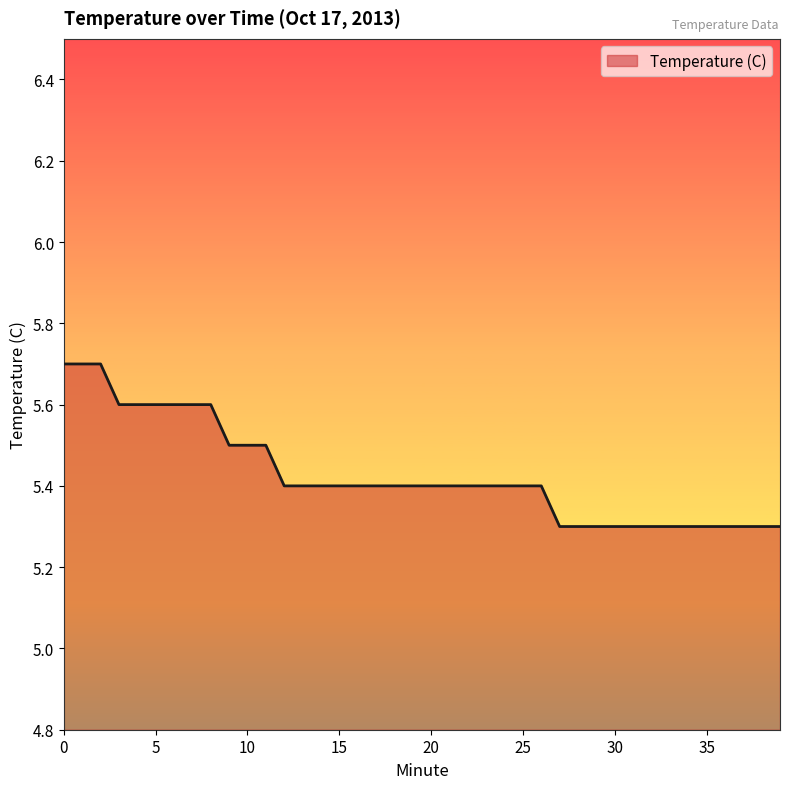

What is the greatest value displayed?

5.7